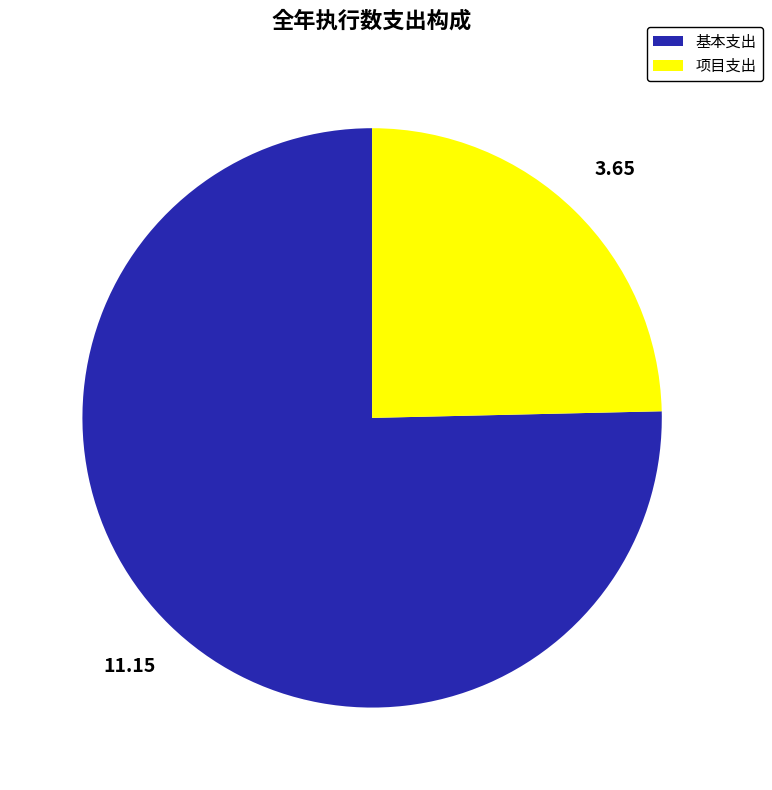

Does 项目支出 account for over 50% of the chart?

No